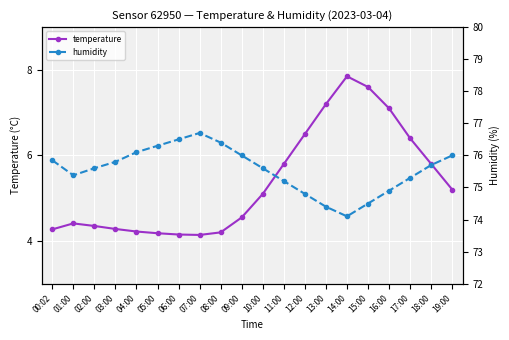

At which label does temperature first exceed 5?

10:00